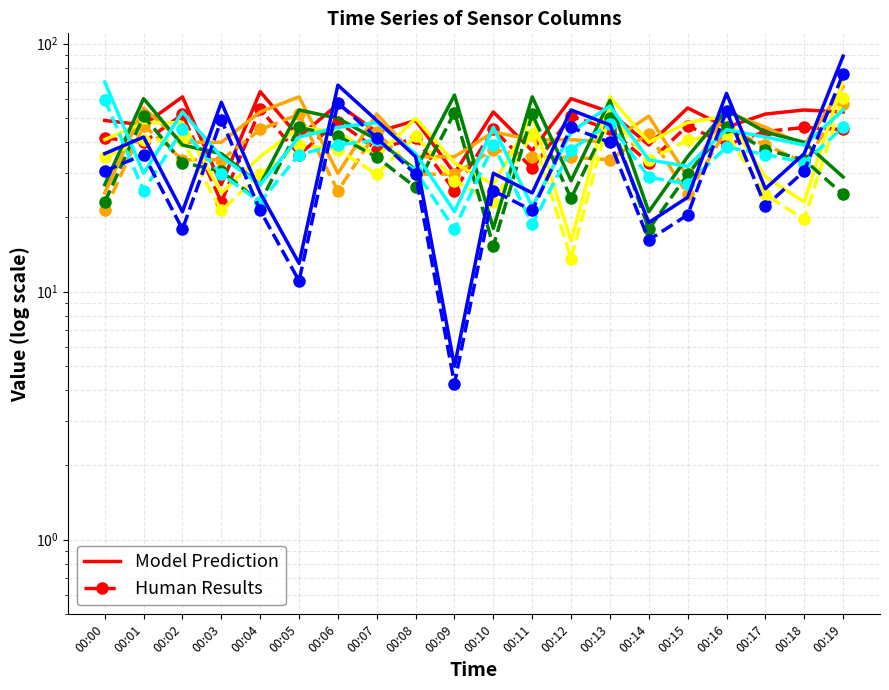

True or false: col_4 Model and col_4 Human intersect in this chart.

False